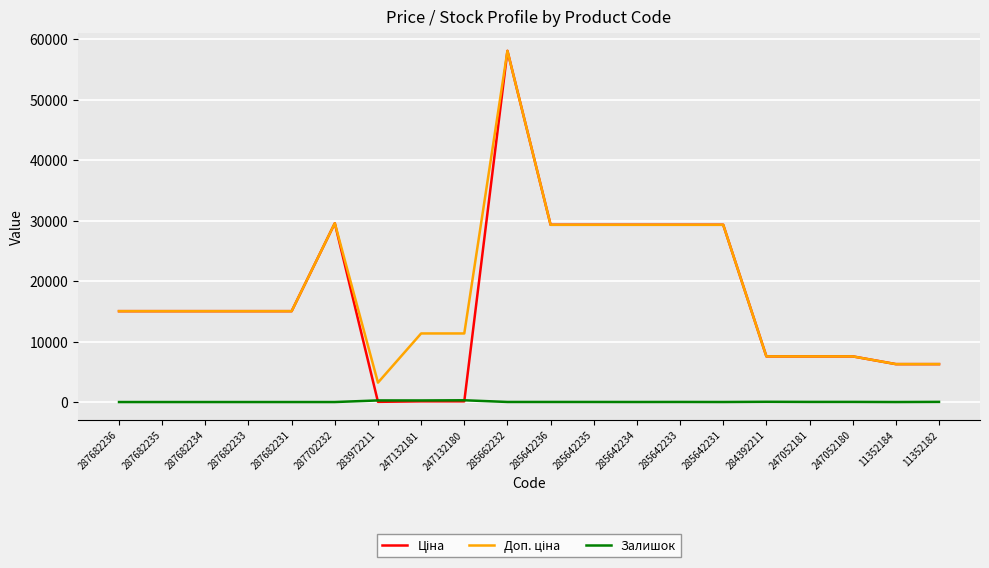

At which category is the sum across all series the highest?

285662232